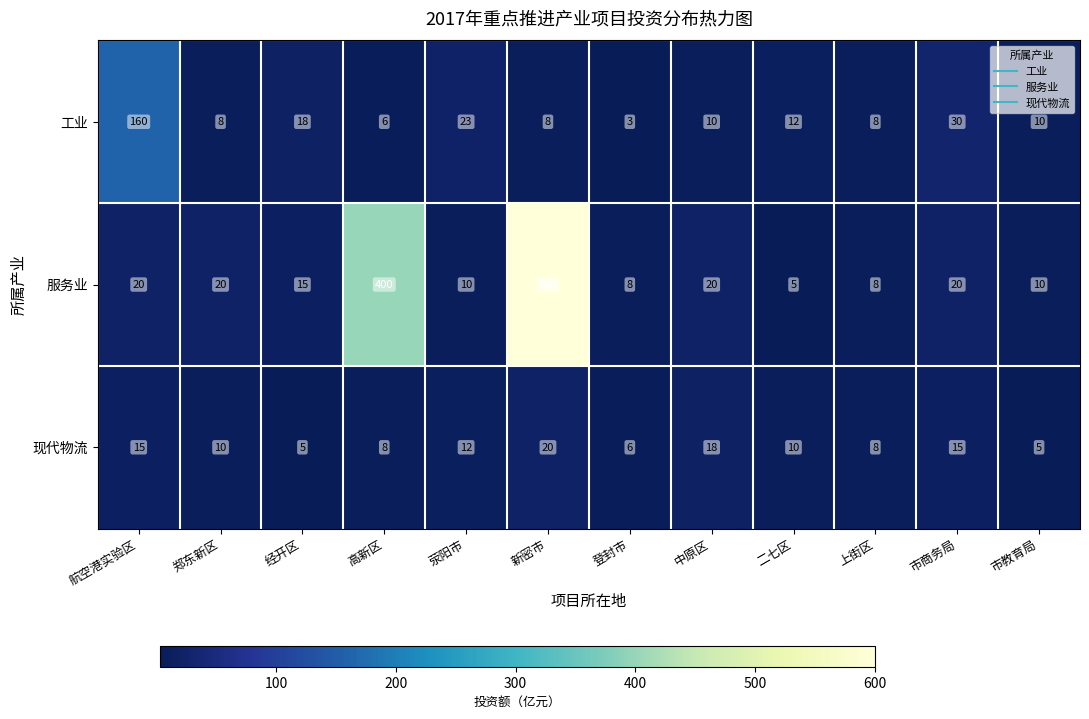

What is the spread (max minus min) of values at 航空港实验区?

145